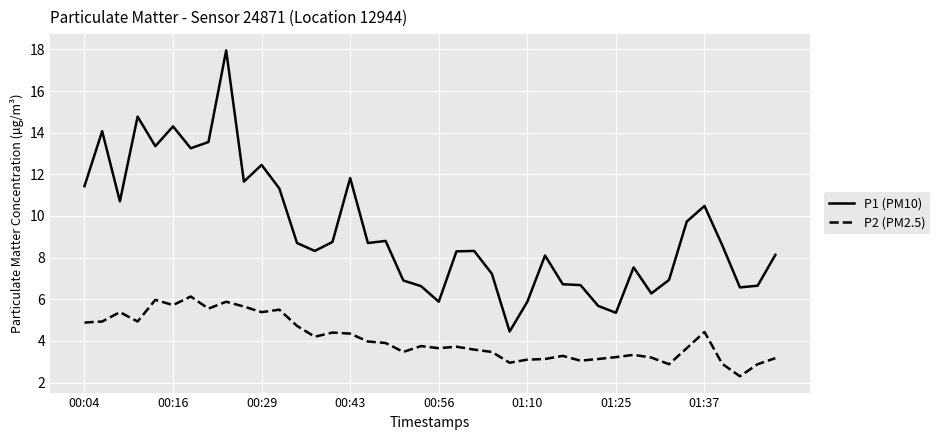

What is the smallest value displayed?

2.3